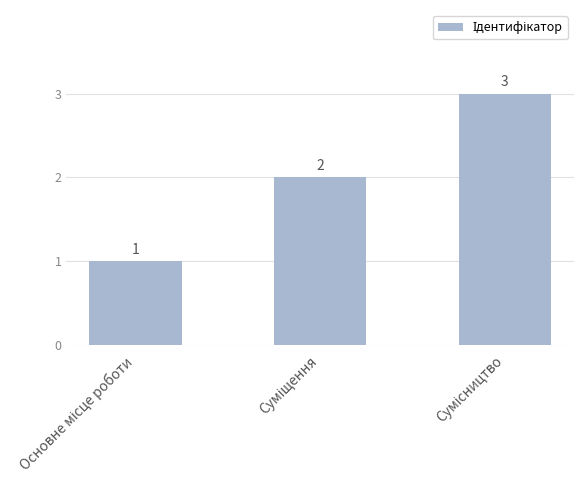

What is the difference between the maximum and minimum values?

2